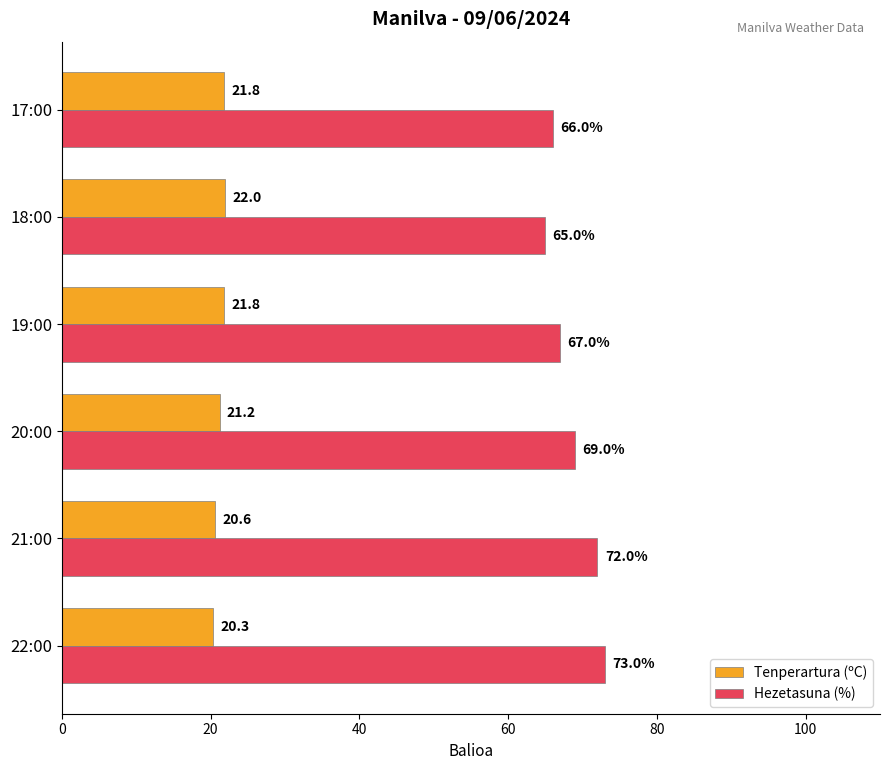

True or false: Hezetasuna (%) has a value of 73.0 at 22:00.

True